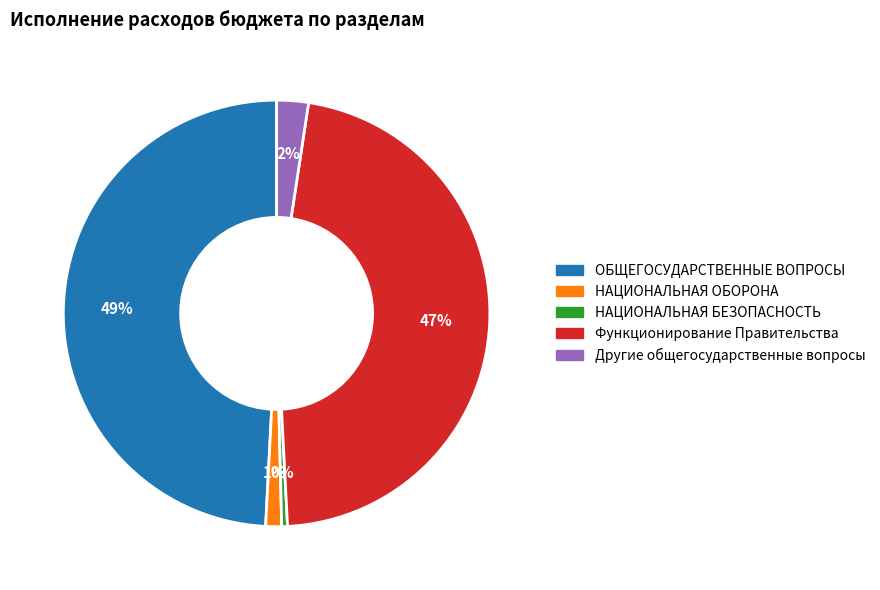

Do ОБЩЕГОСУДАРСТВЕННЫЕ ВОПРОСЫ and Функционирование Правительства together represent more than half of the pie?

Yes